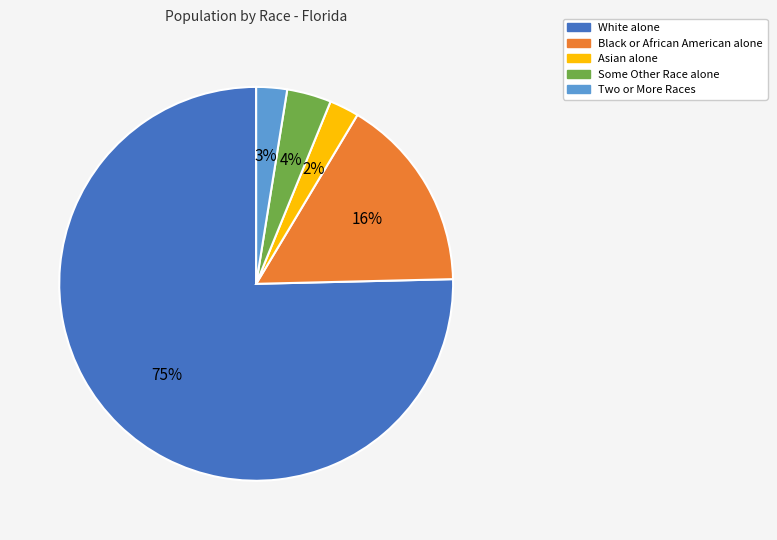

Between White alone and Asian alone, which is larger?

White alone